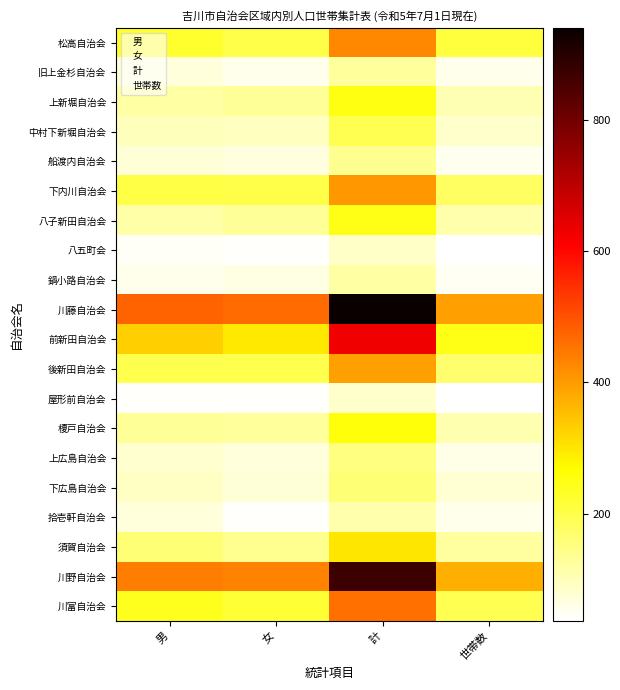

Which series has the largest total across all categories?

川藤自治会